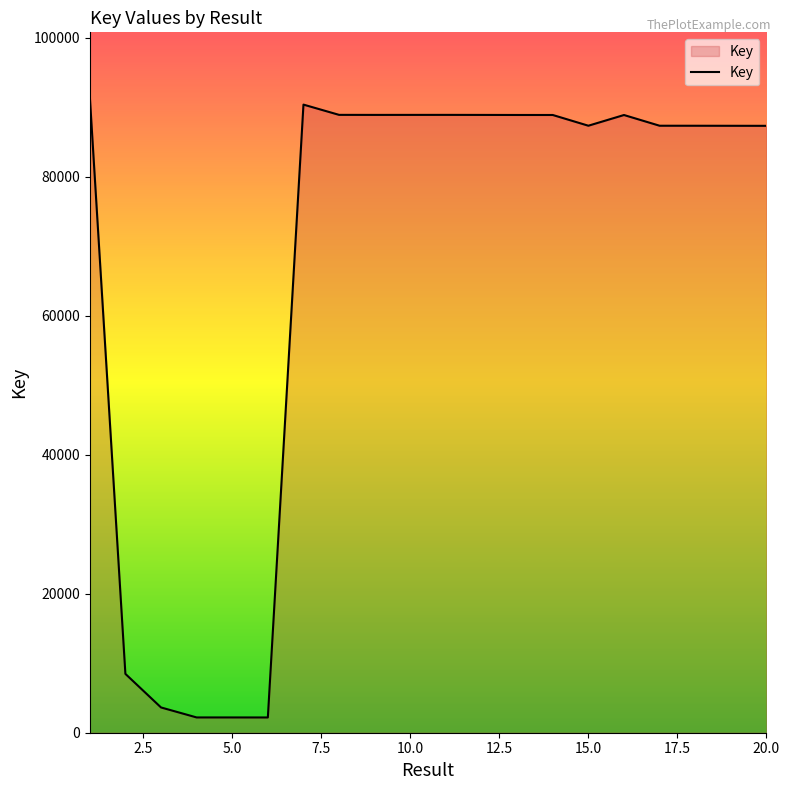

What is the maximum value shown in the chart?

91625